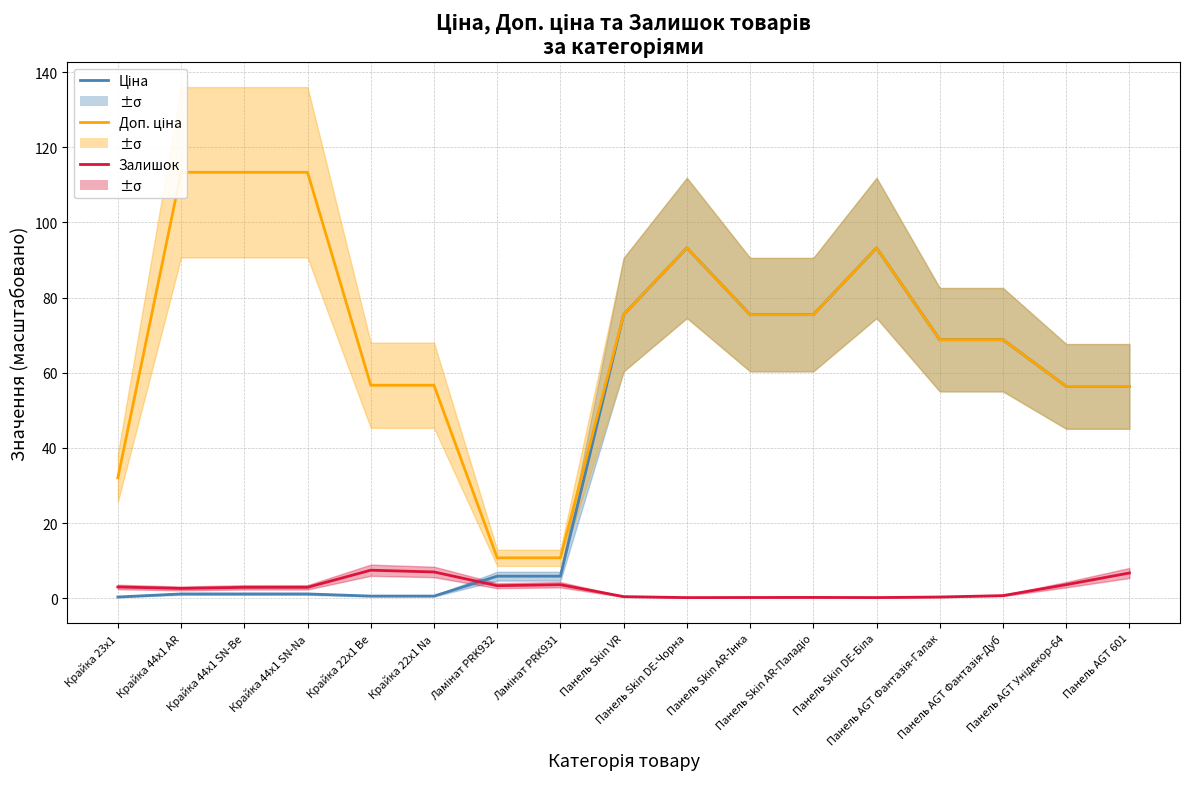

True or false: Залишок has a value of 0.2 at Панель Skin DE-Біла.

True